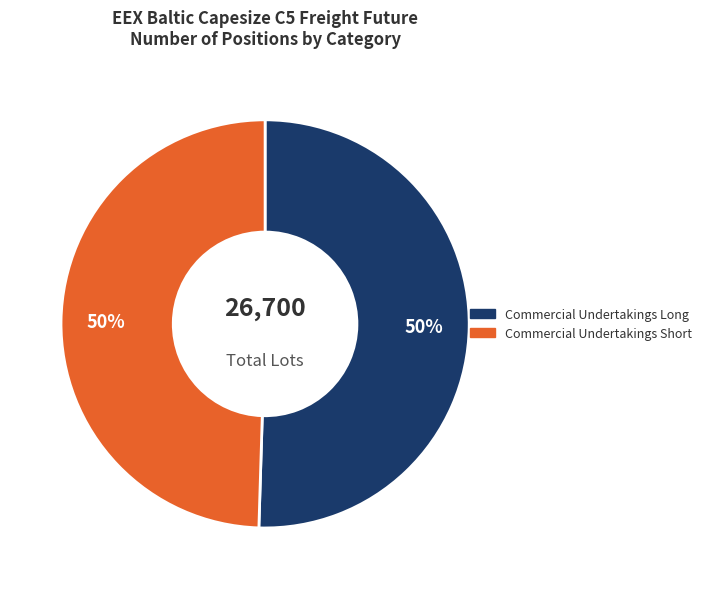

To the nearest percent, what is the average slice percentage?

50%